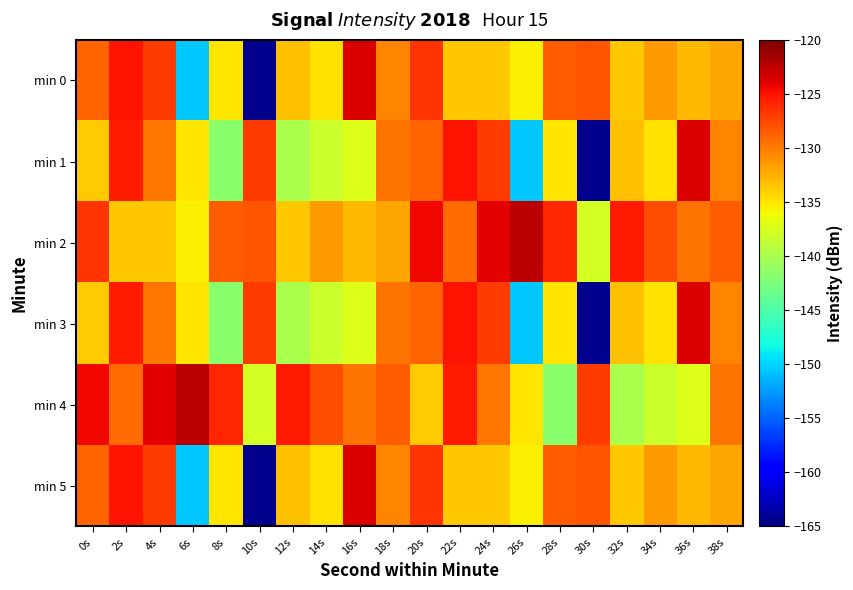

Reading left to right, what are all the values shown in this chart?

min 0: 0s=-128.9	2s=-125.0	4s=-127.0	6s=-150.5	8s=-134.9	10s=-164.4	12s=-133.3	14s=-134.9	16s=-123.6	18s=-130.4	20s=-126.6	22s=-133.6	24s=-133.6	26s=-135.6	28s=-128.5	30s=-128.2	32s=-133.7	34s=-131.5	36s=-132.9	38s=-132.1
min 1: 0s=-133.8	2s=-125.3	4s=-129.7	6s=-135.1	8s=-141.6	10s=-127.0	12s=-140.0	14s=-138.1	16s=-137.2	18s=-129.6	20s=-128.9	22s=-125.0	24s=-127.0	26s=-150.5	28s=-134.9	30s=-164.4	32s=-133.3	34s=-134.9	36s=-123.6	38s=-130.4
min 2: 0s=-126.6	2s=-133.6	4s=-133.6	6s=-135.6	8s=-128.5	10s=-128.2	12s=-133.7	14s=-131.5	16s=-132.9	18s=-132.1	20s=-124.4	22s=-129.3	24s=-124.0	26s=-122.4	28s=-125.9	30s=-137.8	32s=-125.4	34s=-127.9	36s=-129.6	38s=-128.6
min 3: 0s=-133.8	2s=-125.3	4s=-129.7	6s=-135.1	8s=-141.6	10s=-127.0	12s=-140.0	14s=-138.1	16s=-137.2	18s=-129.6	20s=-128.9	22s=-125.0	24s=-127.0	26s=-150.5	28s=-134.9	30s=-164.4	32s=-133.3	34s=-134.9	36s=-123.6	38s=-130.4
min 4: 0s=-124.4	2s=-129.3	4s=-124.0	6s=-122.4	8s=-125.9	10s=-137.8	12s=-125.4	14s=-127.9	16s=-129.6	18s=-128.6	20s=-133.8	22s=-125.3	24s=-129.7	26s=-135.1	28s=-141.6	30s=-127.0	32s=-140.0	34s=-138.1	36s=-137.2	38s=-129.6
min 5: 0s=-128.9	2s=-125.0	4s=-127.0	6s=-150.5	8s=-134.9	10s=-164.4	12s=-133.3	14s=-134.9	16s=-123.6	18s=-130.4	20s=-126.6	22s=-133.6	24s=-133.6	26s=-135.6	28s=-128.5	30s=-128.2	32s=-133.7	34s=-131.5	36s=-132.9	38s=-132.1